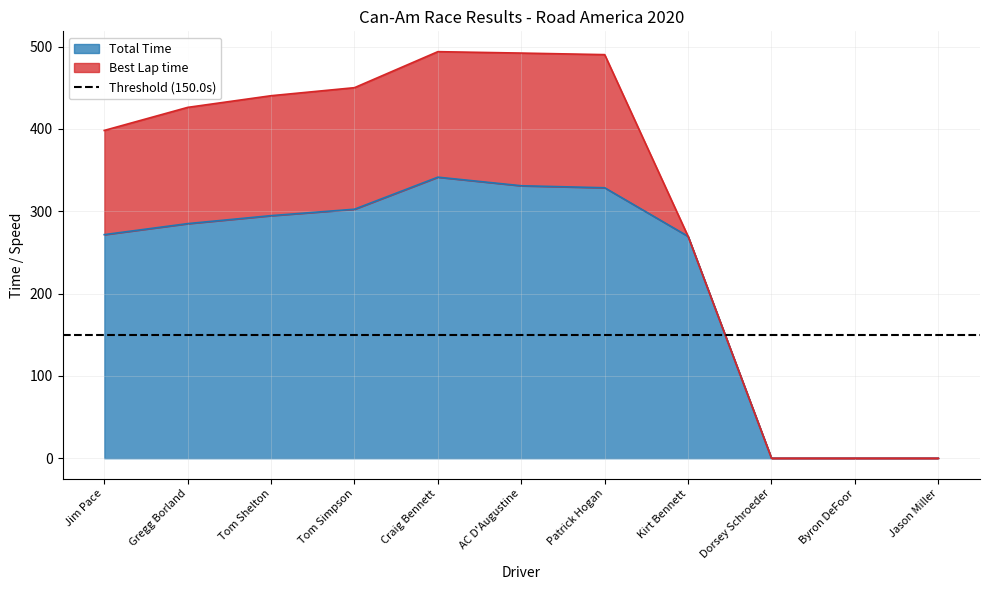

Which has a higher value, Dorsey Schroeder or Kirt Bennett?

Kirt Bennett